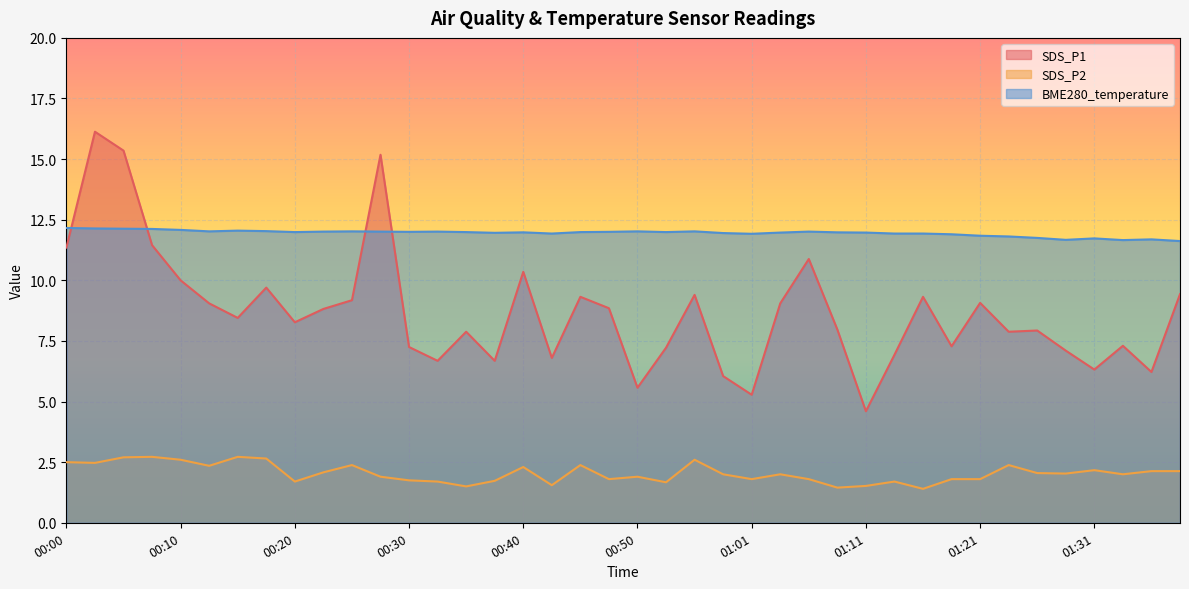

How many distinct data groups are displayed?

3